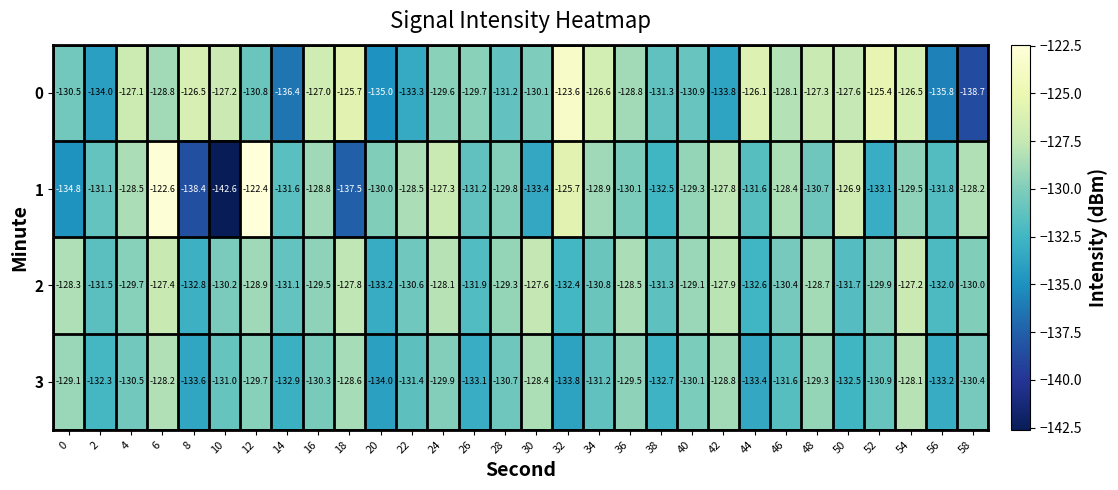

Count the number of categories in the chart.

30